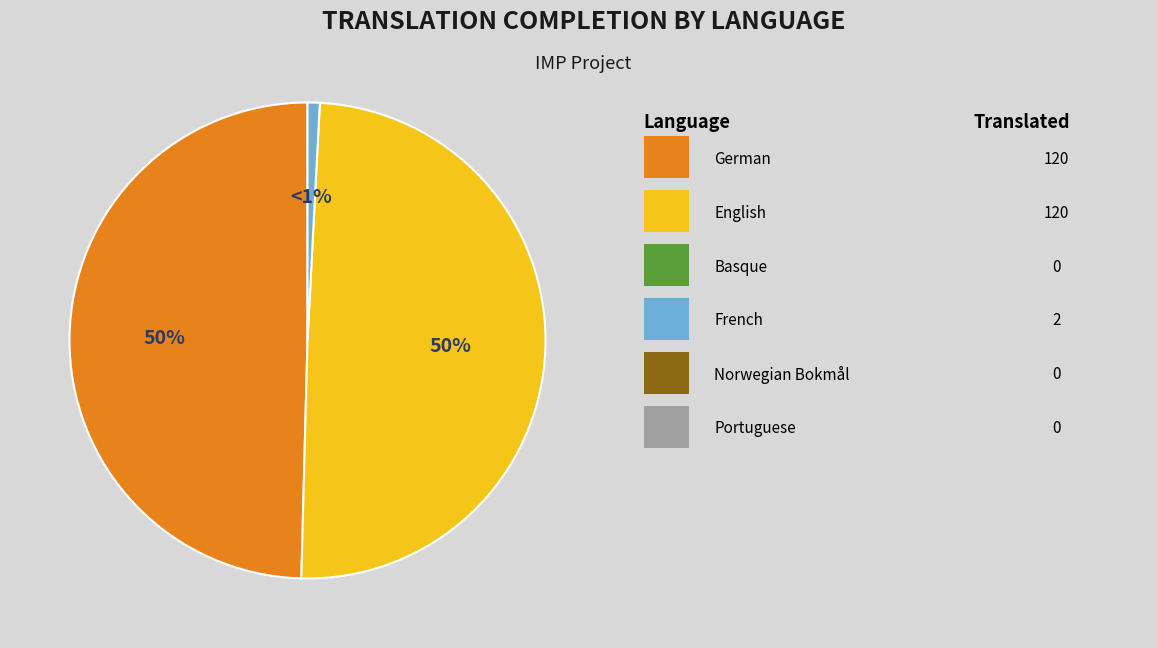

To the nearest percent, what is the difference between the largest and smallest slice percentages?

49%